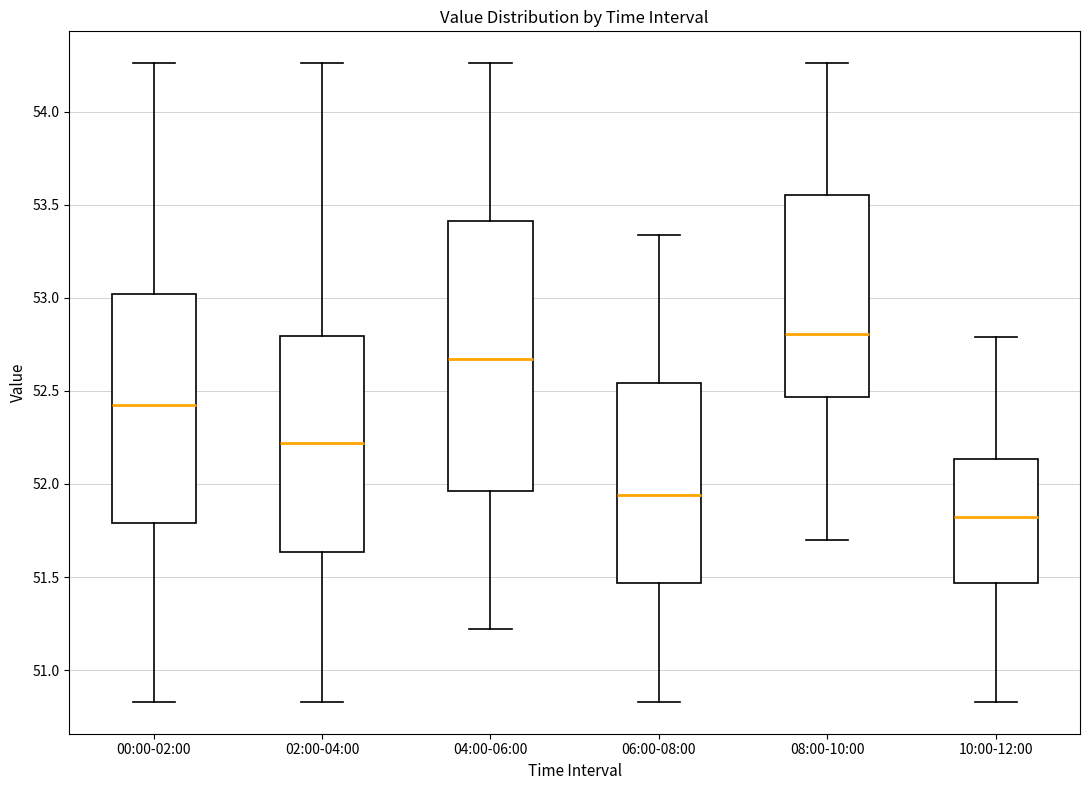

Reading left to right, read every box against the y-axis: the position of its median line, the range the box covers, and the ends of its whiskers. The values are not printed on the chart, so give them approximately, as read against the axis.

00:00-02:00: median 52.45, box 51.80 to 53.00, whiskers 50.85 to 54.25
02:00-04:00: median 52.20, box 51.65 to 52.80, whiskers 50.85 to 54.25
04:00-06:00: median 52.65, box 51.95 to 53.40, whiskers 51.20 to 54.25
06:00-08:00: median 51.95, box 51.45 to 52.55, whiskers 50.85 to 53.35
08:00-10:00: median 52.80, box 52.45 to 53.55, whiskers 51.70 to 54.25
10:00-12:00: median 51.80, box 51.45 to 52.15, whiskers 50.85 to 52.80